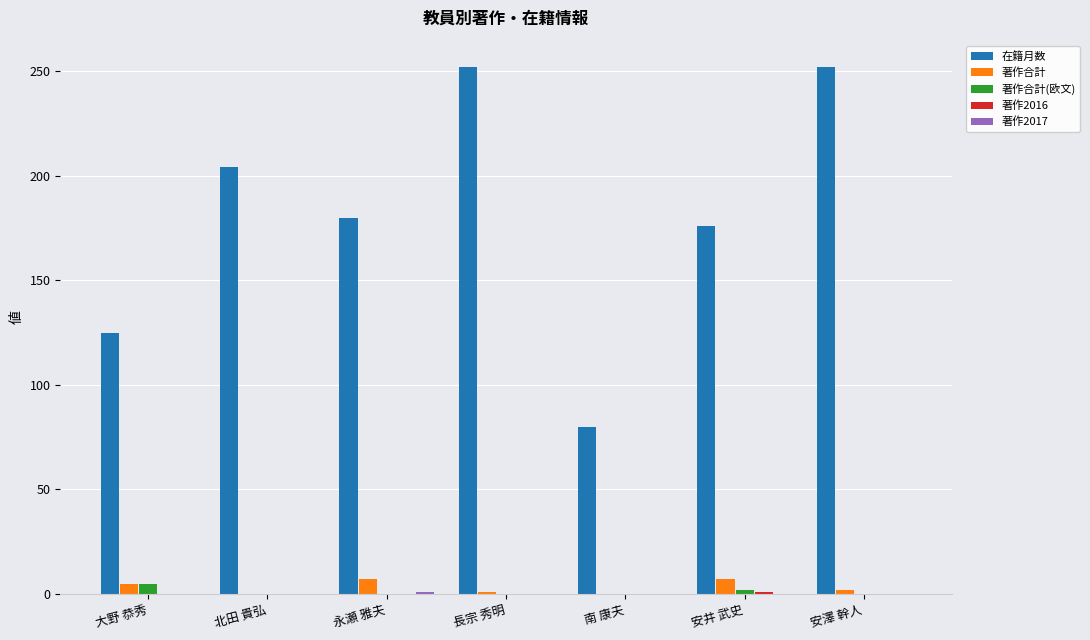

Where is 在籍月数 nearest to the value 166?

安井 武史